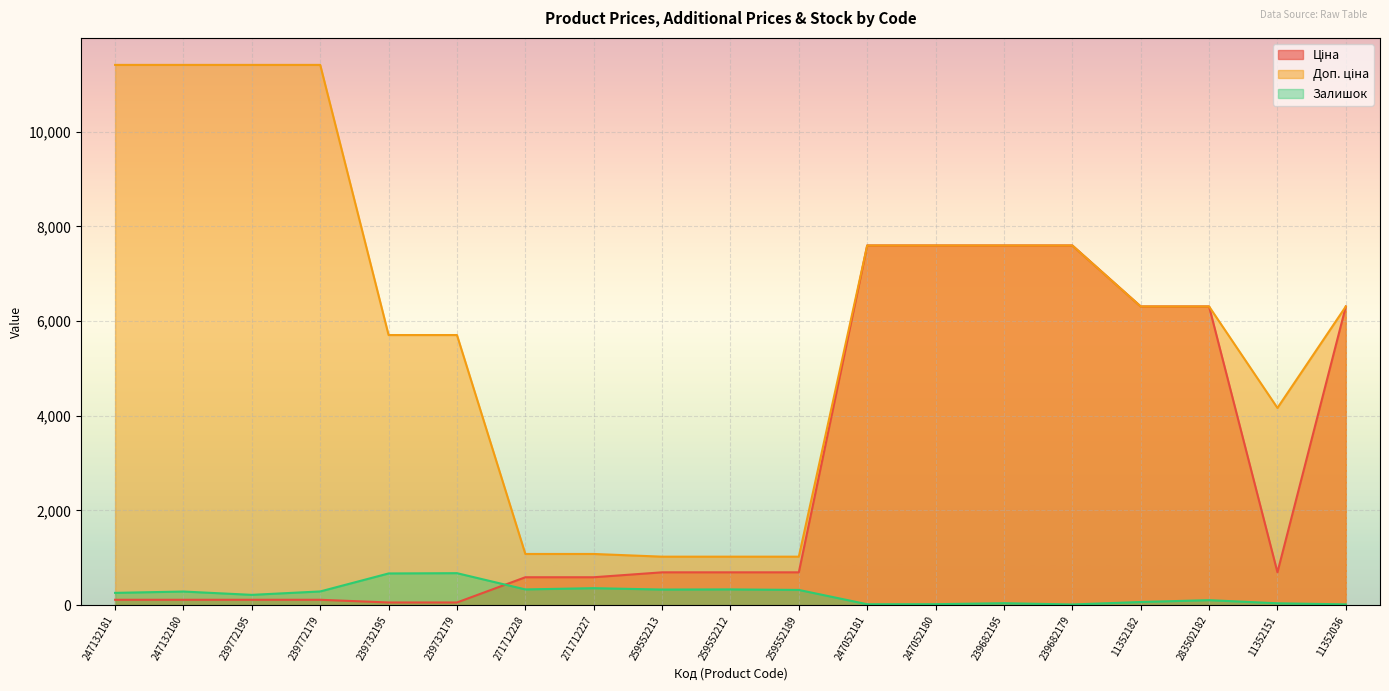

True or false: Залишок and Доп. ціна intersect in this chart.

False